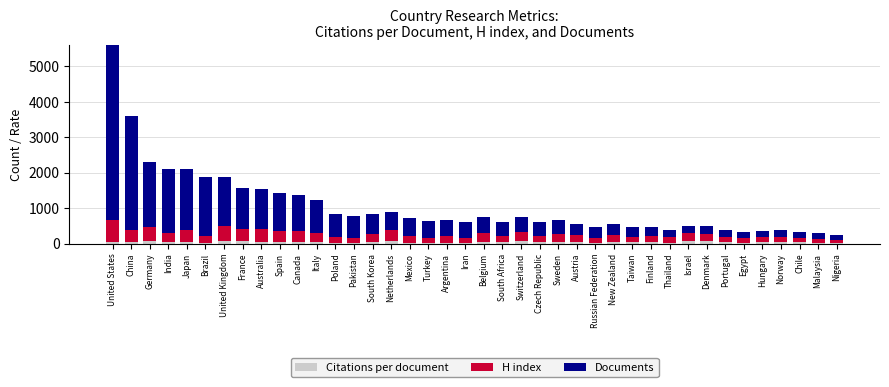

How many values in the Citations per document series exceed 38?

20